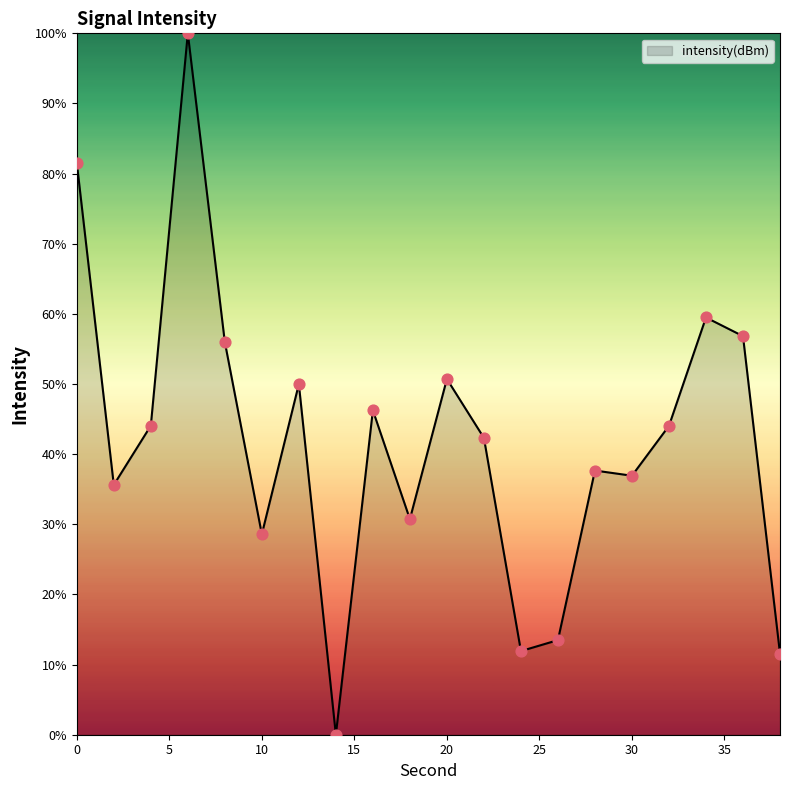

What is the greatest value displayed?

100.0